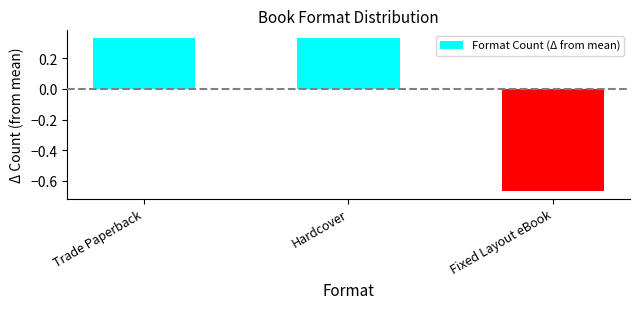

Is it true that the value at Trade Paperback is 0.2?

False